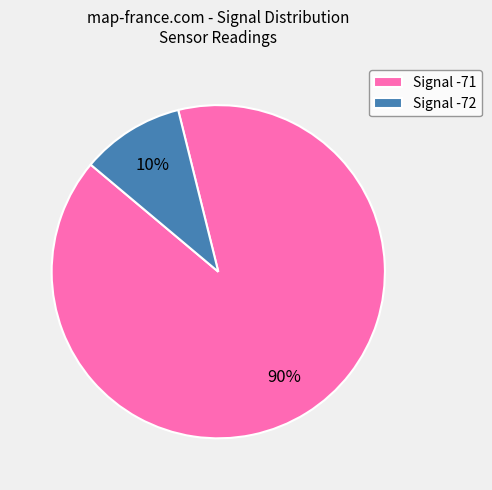

Does any single category account for the majority?

Yes